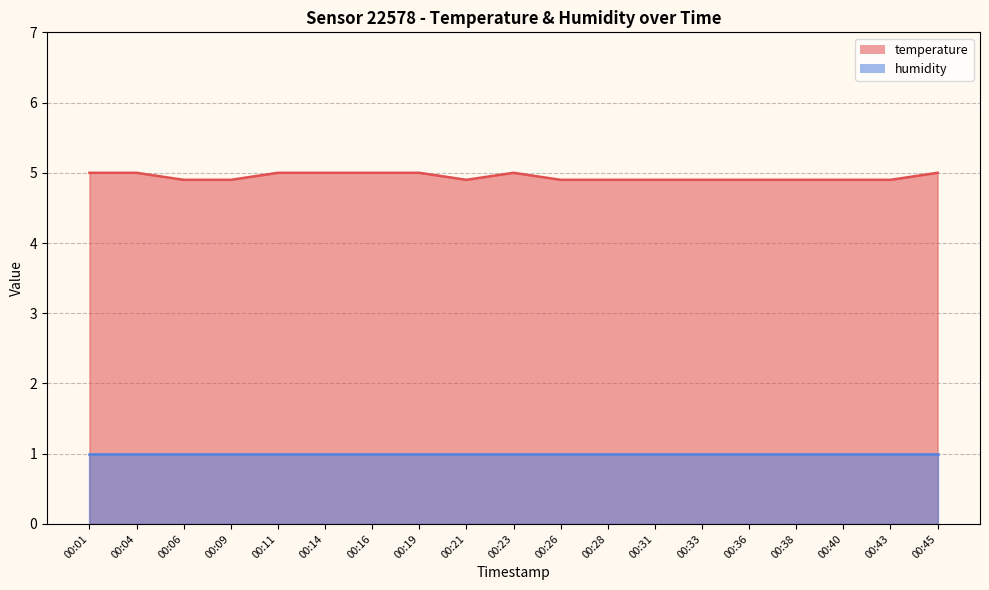

How many values are between 4 and 5?

19